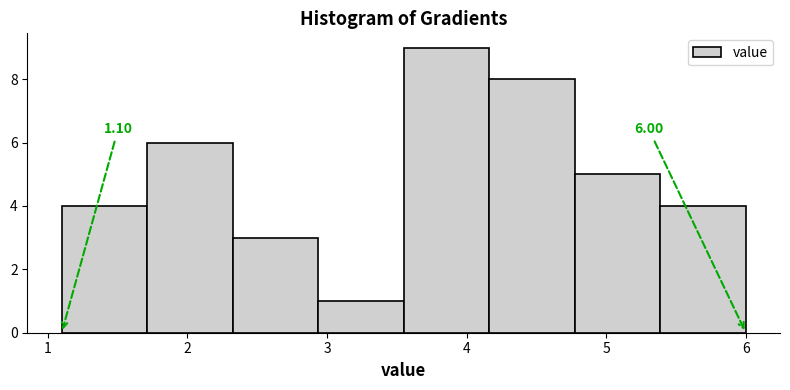

Over which range of the x-axis is the bar tallest?

3.6 to 4.2